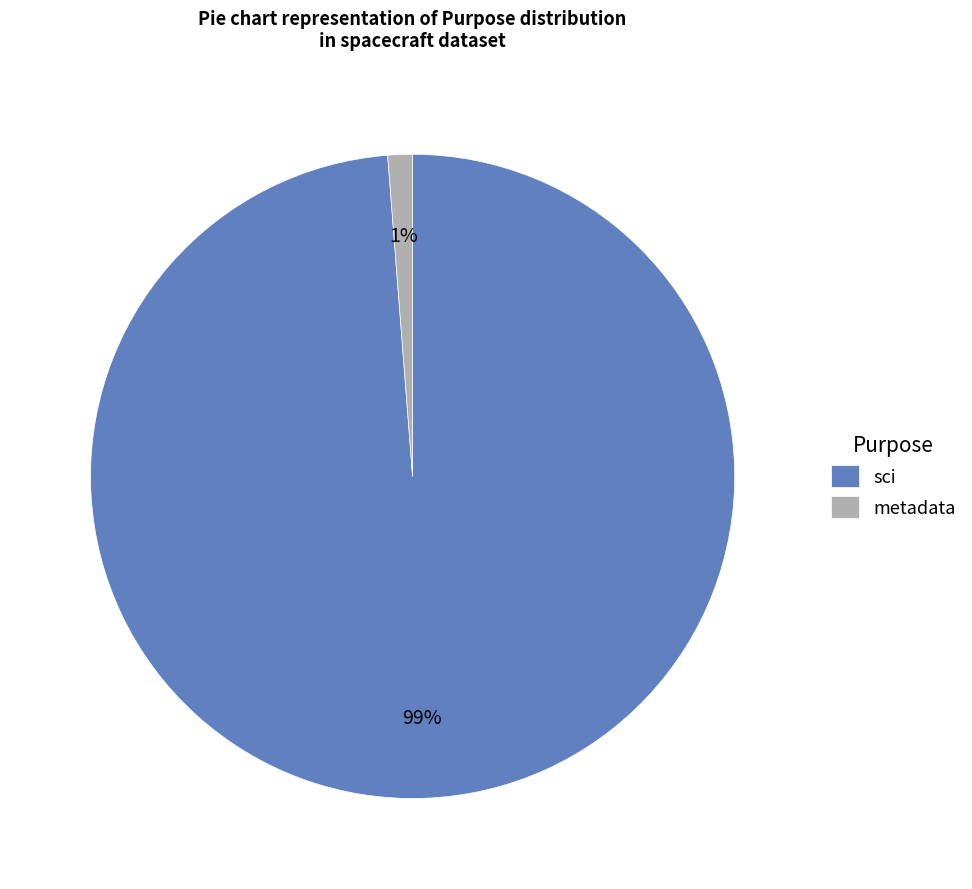

Which category has the smallest portion of the pie?

metadata